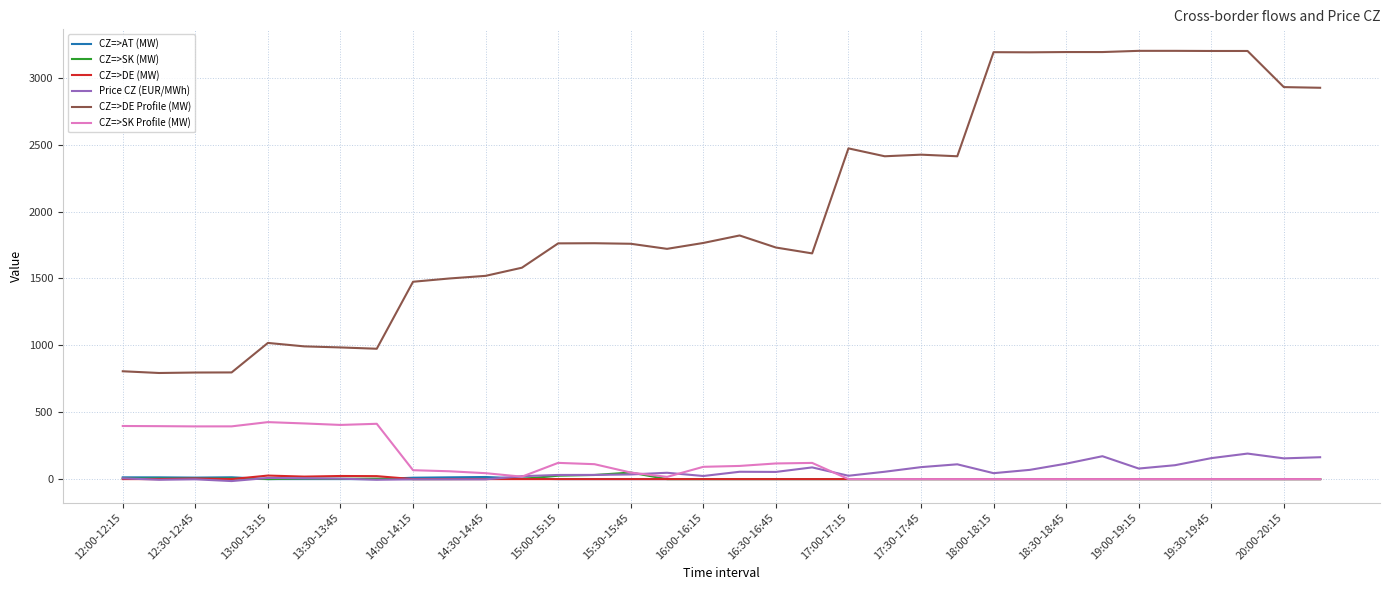

True or false: CZ=>DE (MW) and CZ=>DE Profile (MW) intersect in this chart.

False